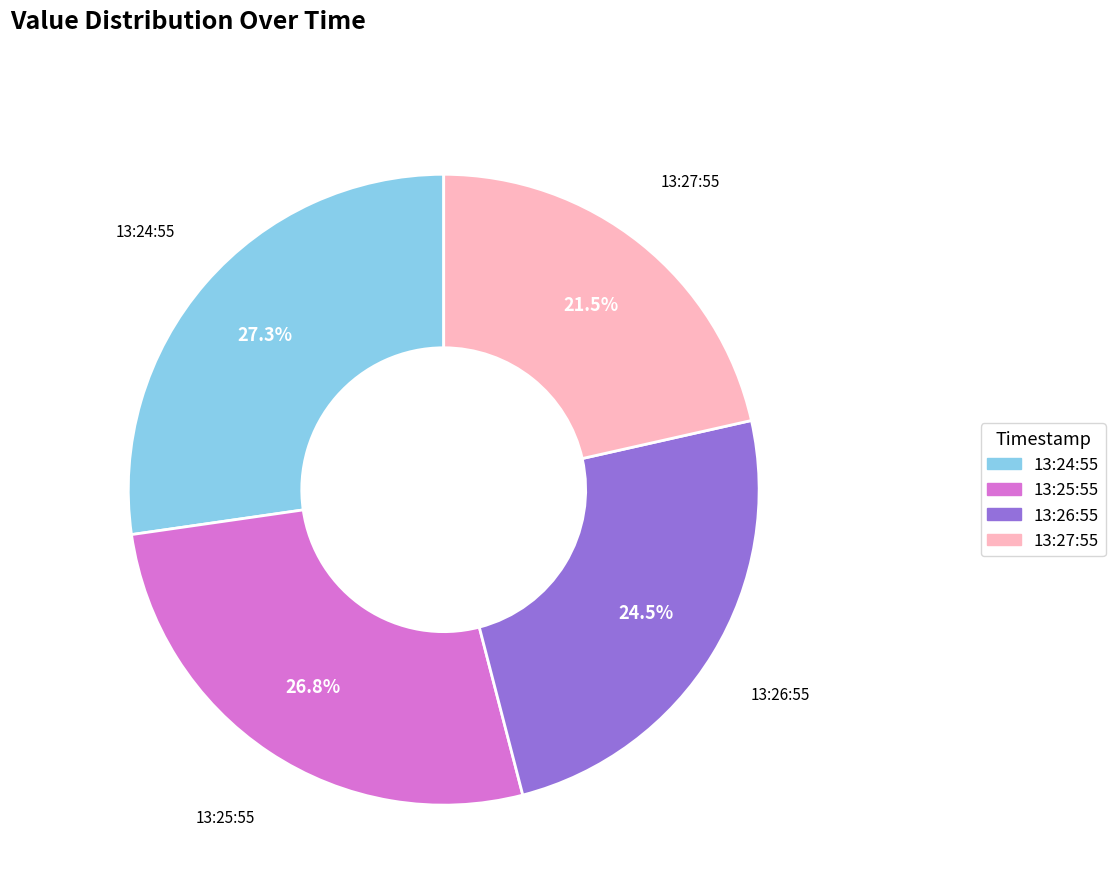

What is the largest slice in the pie chart?

13:24:55